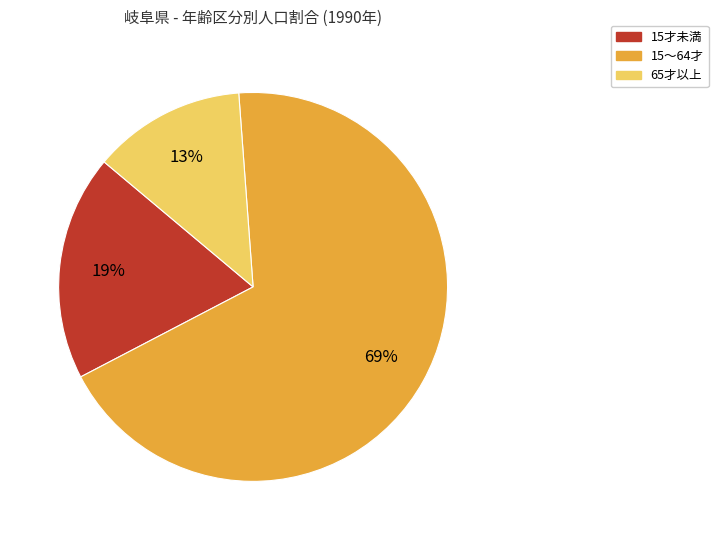

To the nearest percent, what is the average slice percentage?

33%